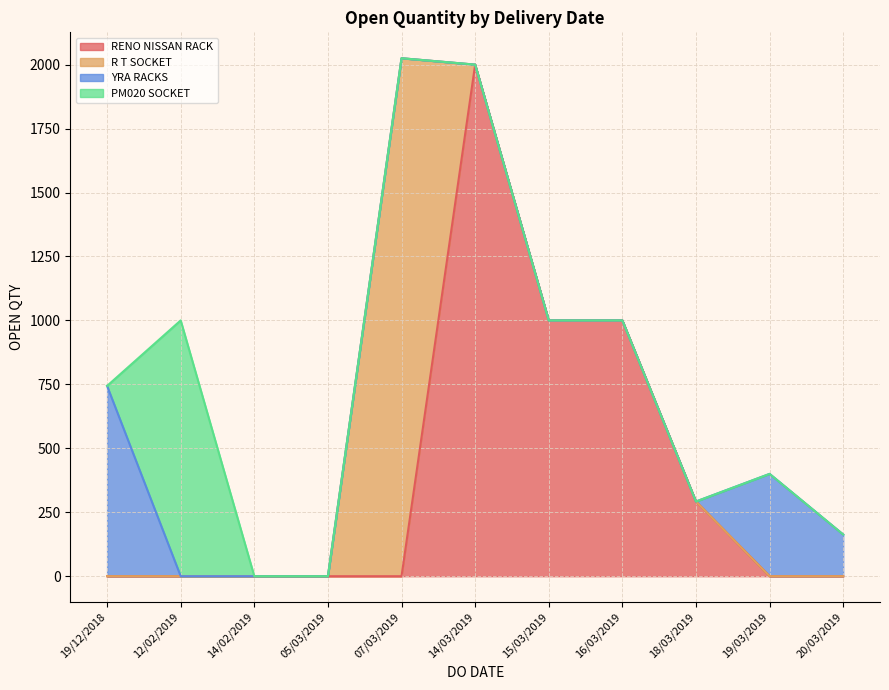

How many data points are less than 1000?

6